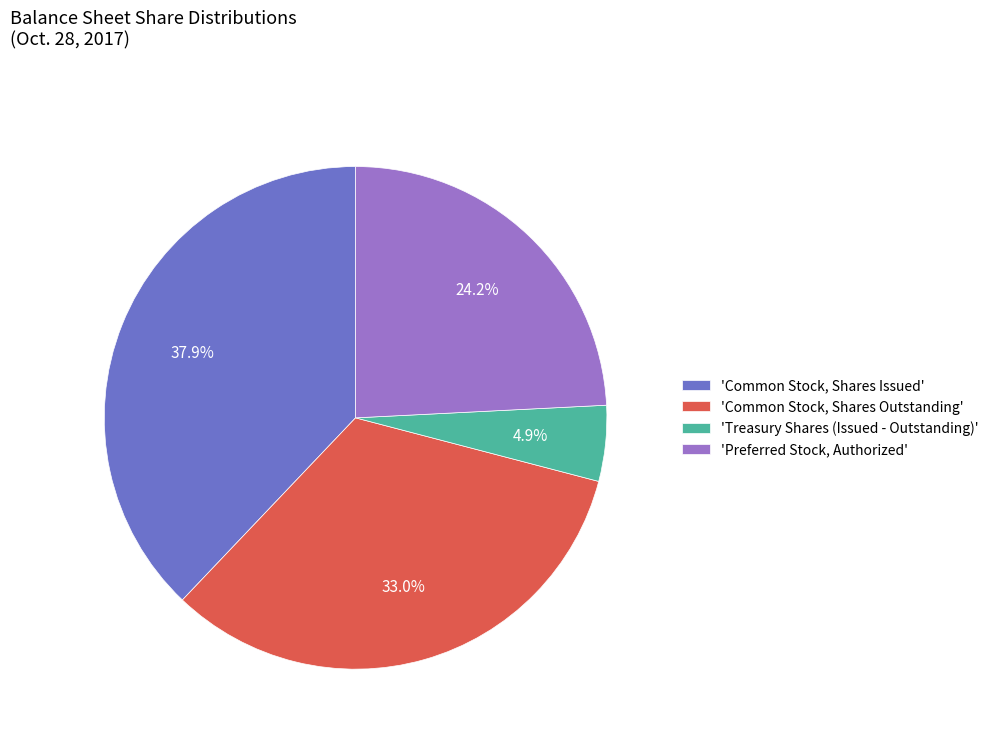

How many segments does this pie chart have?

4